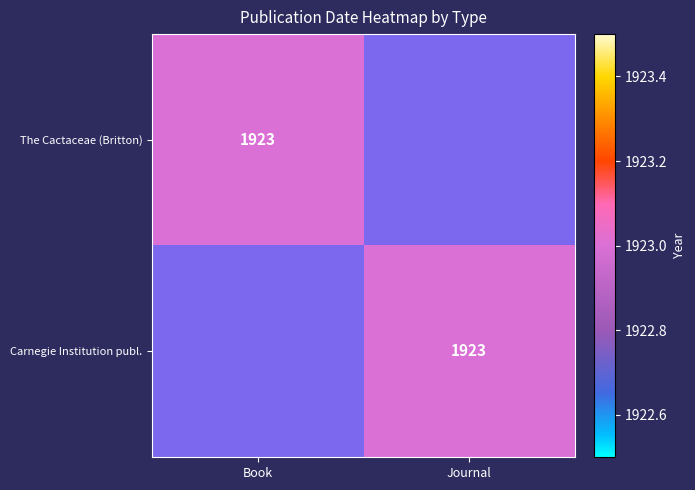

The Carnegie Institution publ. series shows 1155 at Journal. True or false?

False